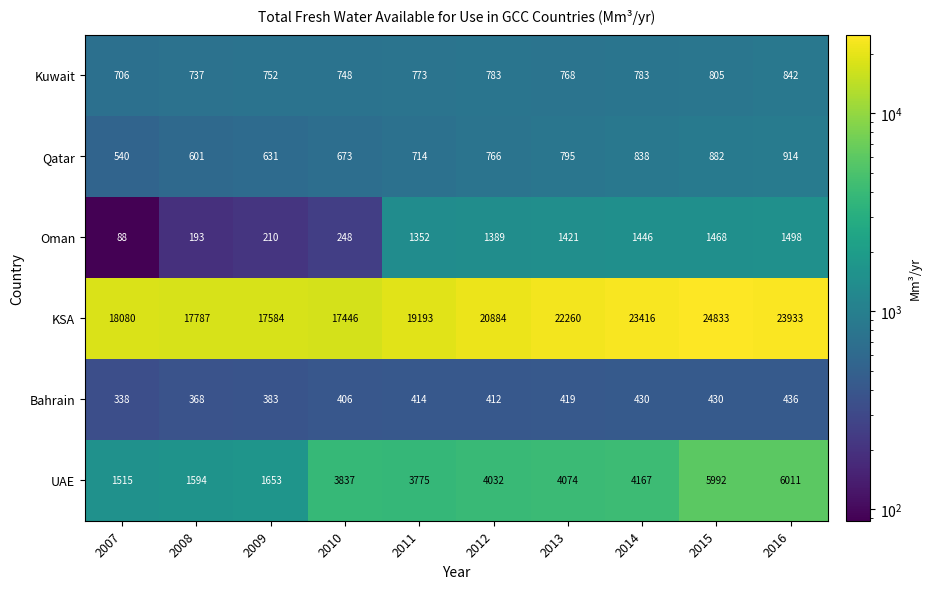

The Kuwait series shows 527 at 2011. True or false?

False